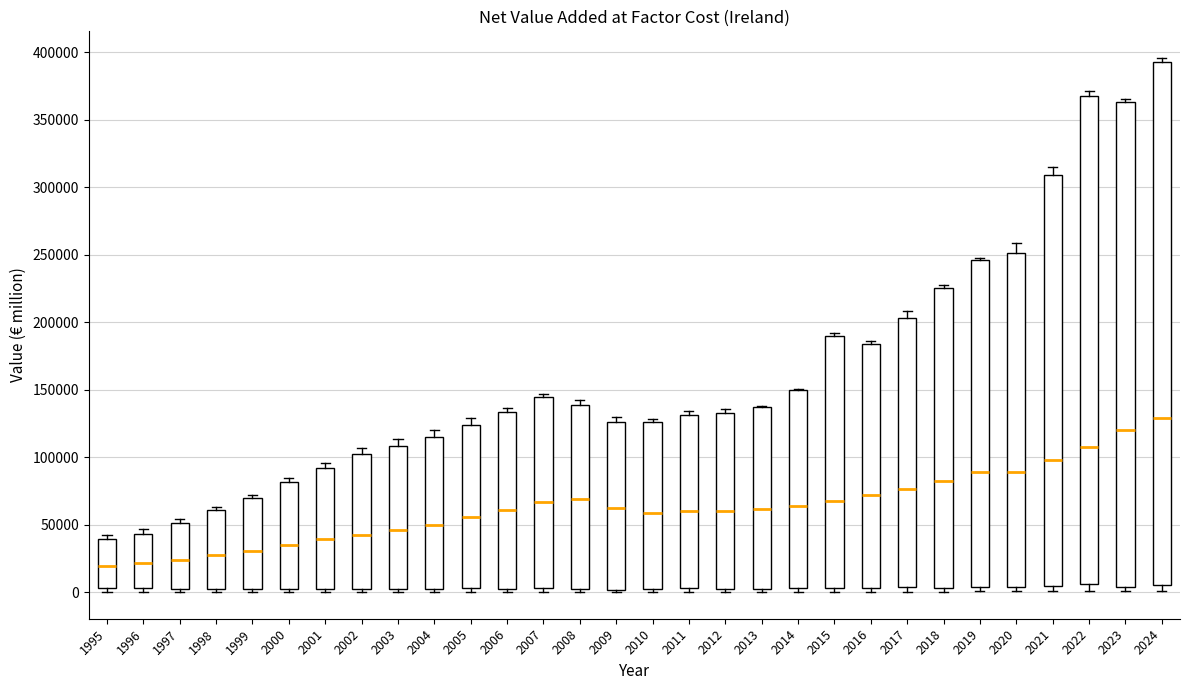

Reading left to right, read every box against the y-axis: the position of its median line, the range the box covers, and the ends of its whiskers. The values are not printed on the chart, so give them approximately, as read against the axis.

1995: median 20000, box 5000 to 40000, whiskers 0 to 45000
1996: median 20000, box 5000 to 45000, whiskers 0 to 45000 (just above the box's upper edge)
1997: median 25000, box 5000 to 50000, whiskers 0 to 55000
1998: median 30000, box 5000 to 60000, whiskers 0 to 65000
1999: median 30000, box 5000 to 70000, whiskers 0 to 70000 (just above the box's upper edge)
2000: median 35000, box 5000 to 80000, whiskers 0 to 85000
2001: median 40000, box 5000 to 90000, whiskers 0 to 95000
2002: median 40000, box 5000 to 100000, whiskers 0 to 105000
2003: median 45000, box 5000 to 110000, whiskers 0 to 115000
2004: median 50000, box 5000 to 115000, whiskers 0 to 120000
2005: median 55000, box 5000 to 125000, whiskers 0 to 130000
2006: median 60000, box 5000 to 135000, whiskers 0 to 135000 (just above the box's upper edge)
2007: median 65000, box 5000 to 145000, whiskers 0 to 145000 (just above the box's upper edge)
2008: median 70000, box 5000 to 140000, whiskers 0 to 140000 (just above the box's upper edge)
2009: median 60000, box 0 to 125000, whiskers 0 (just below the box's lower edge) to 130000
2010: median 60000, box 5000 to 125000, whiskers 0 to 130000
2011: median 60000, box 5000 to 130000, whiskers 0 to 135000
2012: median 60000, box 5000 to 135000, whiskers 0 to 135000 (just above the box's upper edge)
2013: median 60000, box 5000 to 140000, whiskers 0 to 140000
2014: median 65000, box 5000 to 150000, whiskers 0 to 150000
2015: median 65000, box 5000 to 190000, whiskers 0 to 190000 (just above the box's upper edge)
2016: median 70000, box 5000 to 185000, whiskers 0 to 185000 (just above the box's upper edge)
2017: median 75000, box 5000 to 205000, whiskers 0 to 210000
2018: median 80000, box 5000 to 225000, whiskers 0 to 225000 (just above the box's upper edge)
2019: median 90000, box 5000 to 245000, whiskers 0 to 245000
2020: median 90000, box 5000 to 250000, whiskers 0 to 260000
2021: median 100000, box 5000 to 310000, whiskers 0 to 315000
2022: median 110000, box 5000 to 370000, whiskers 0 to 370000 (just above the box's upper edge)
2023: median 120000, box 5000 to 365000, whiskers 0 to 365000 (just above the box's upper edge)
2024: median 130000, box 5000 to 395000, whiskers 0 to 395000 (just above the box's upper edge)